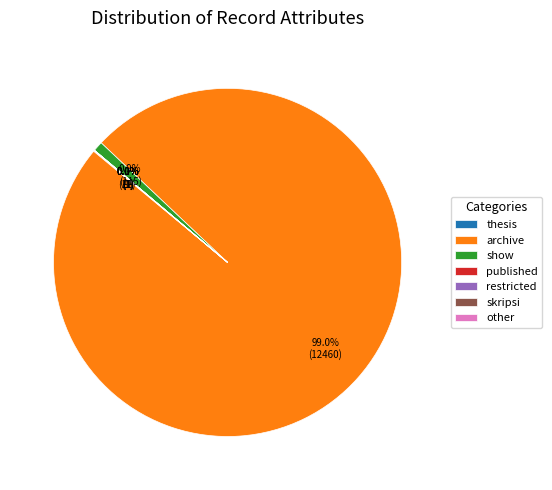

Is the sum of archive and show greater than half?

Yes